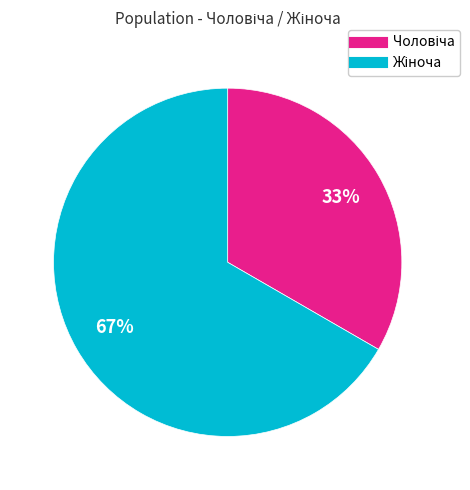

Is there any slice that represents more than half of the pie?

Yes